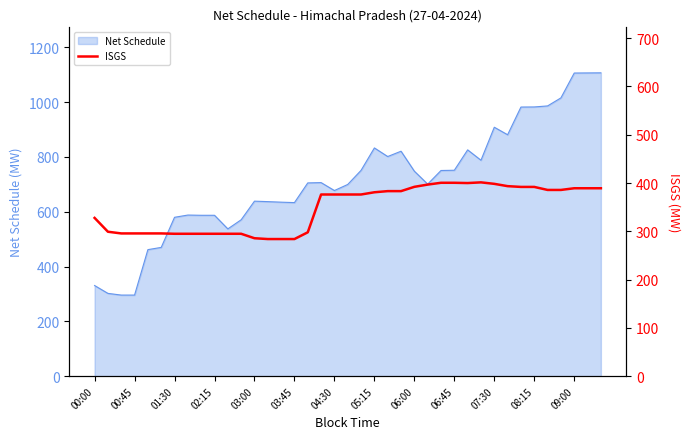

What is the maximum value for Net Schedule?

1106.6